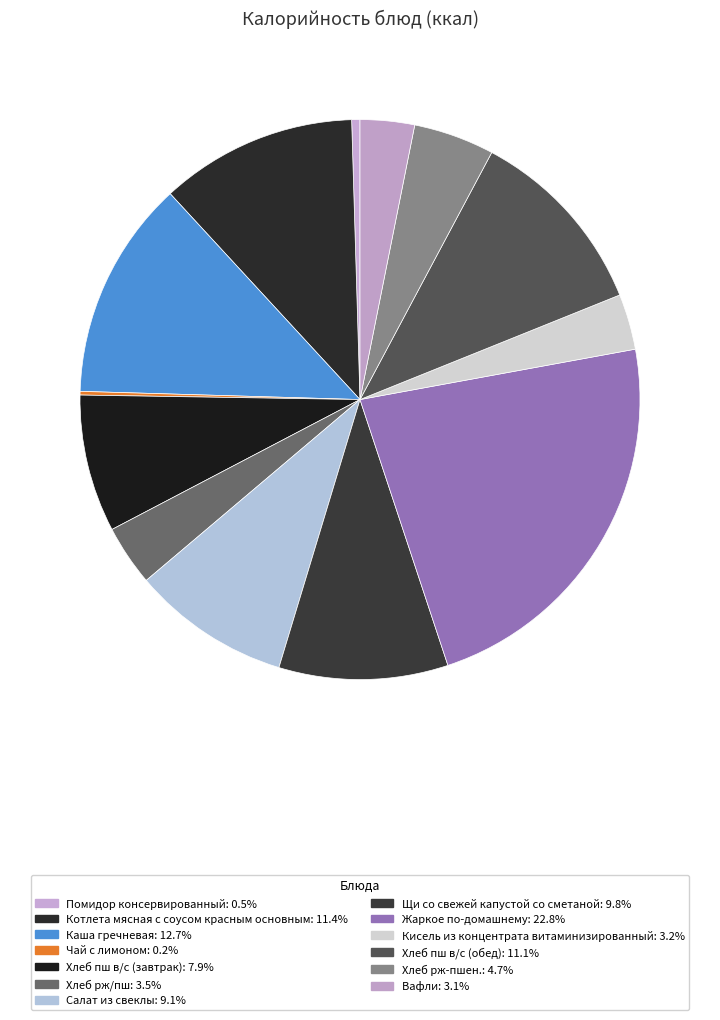

To the nearest percent, what is the difference between the Котлета мясная с соусом красным основным and Жаркое по-домашнему slice percentages?

11%